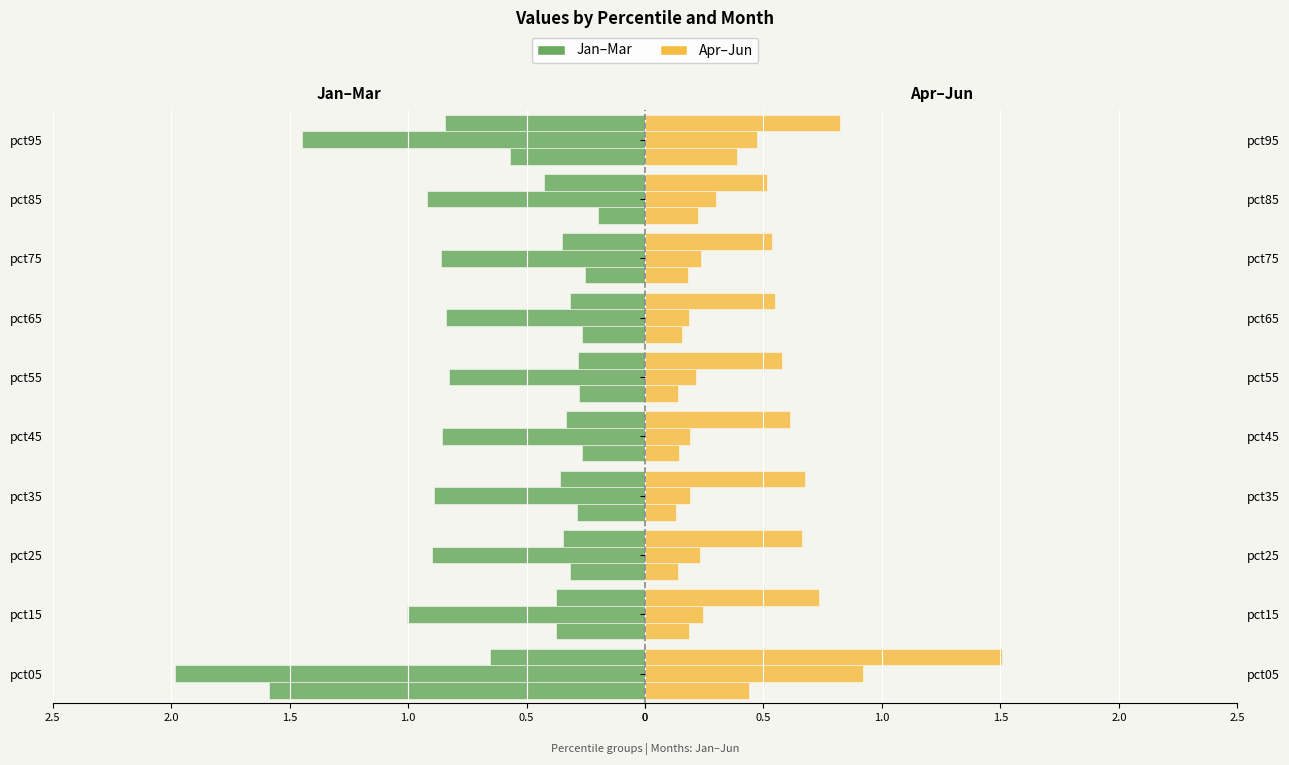

What is the difference between the Jun values at pct35 and pct15?

0.1